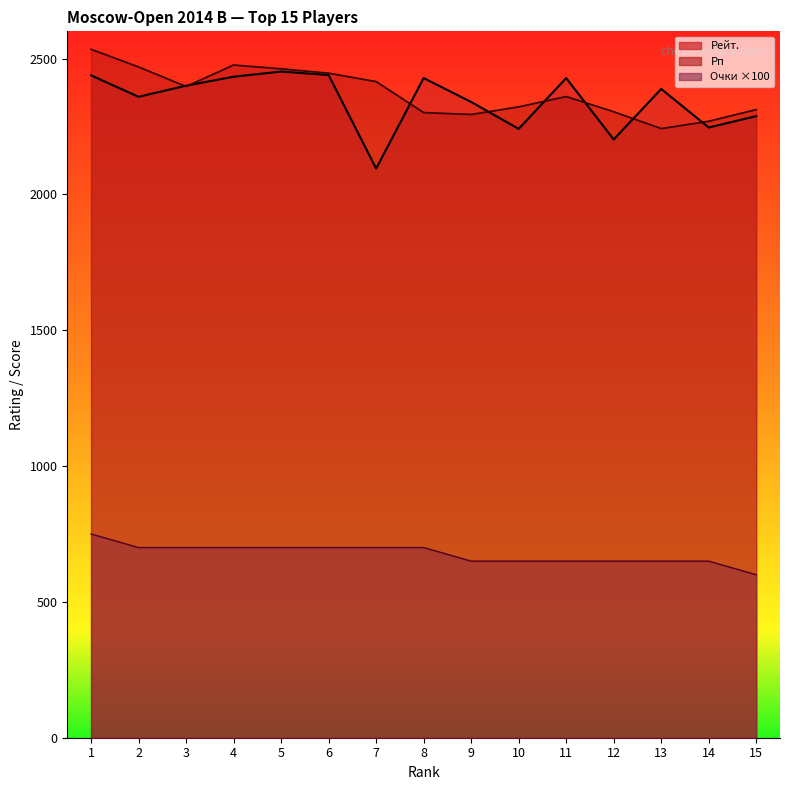

What is the difference between the Рейт. values at 3 and 13?

12